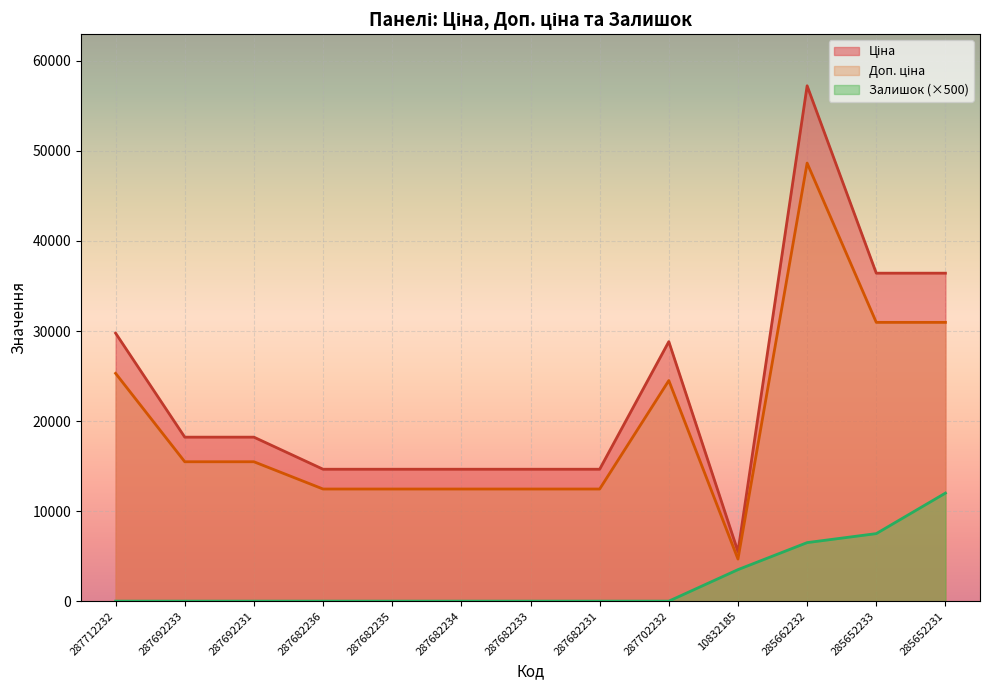

Reading left to right, extract all data points from this chart.

Ціна: 29761.5	18212.0	18212.0	14649.6	14649.6	14649.6	14649.6	14649.6	28821.8	5497.3	57235.5	36424.0	36424.0
Доп. ціна: 25297.3	15480.2	15480.2	12452.2	12452.2	12452.2	12452.2	12452.2	24498.5	4672.7	48650.2	30960.4	30960.4
Залишок: 0.0	0.0	0.0	0.0	0.0	0.0	0.0	0.0	0.0	3500.0	6500.0	7500.0	12000.0